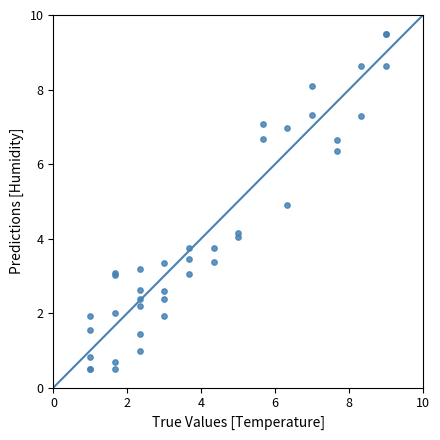

What Y value in the scatter plot is closest to 5?

4.9